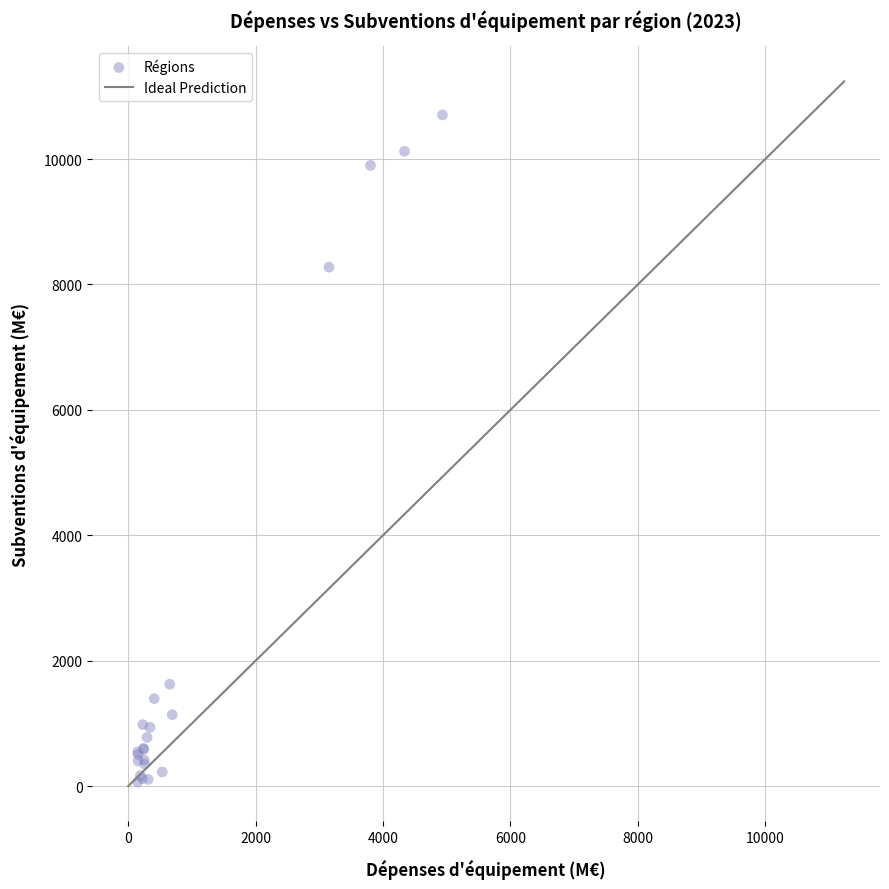

What Y value in the scatter plot is closest to 5384?

8275.7